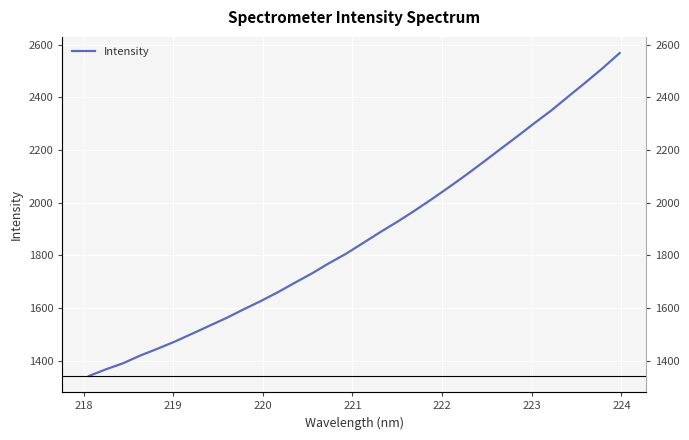

What is the label of the 27th point from the right?

222